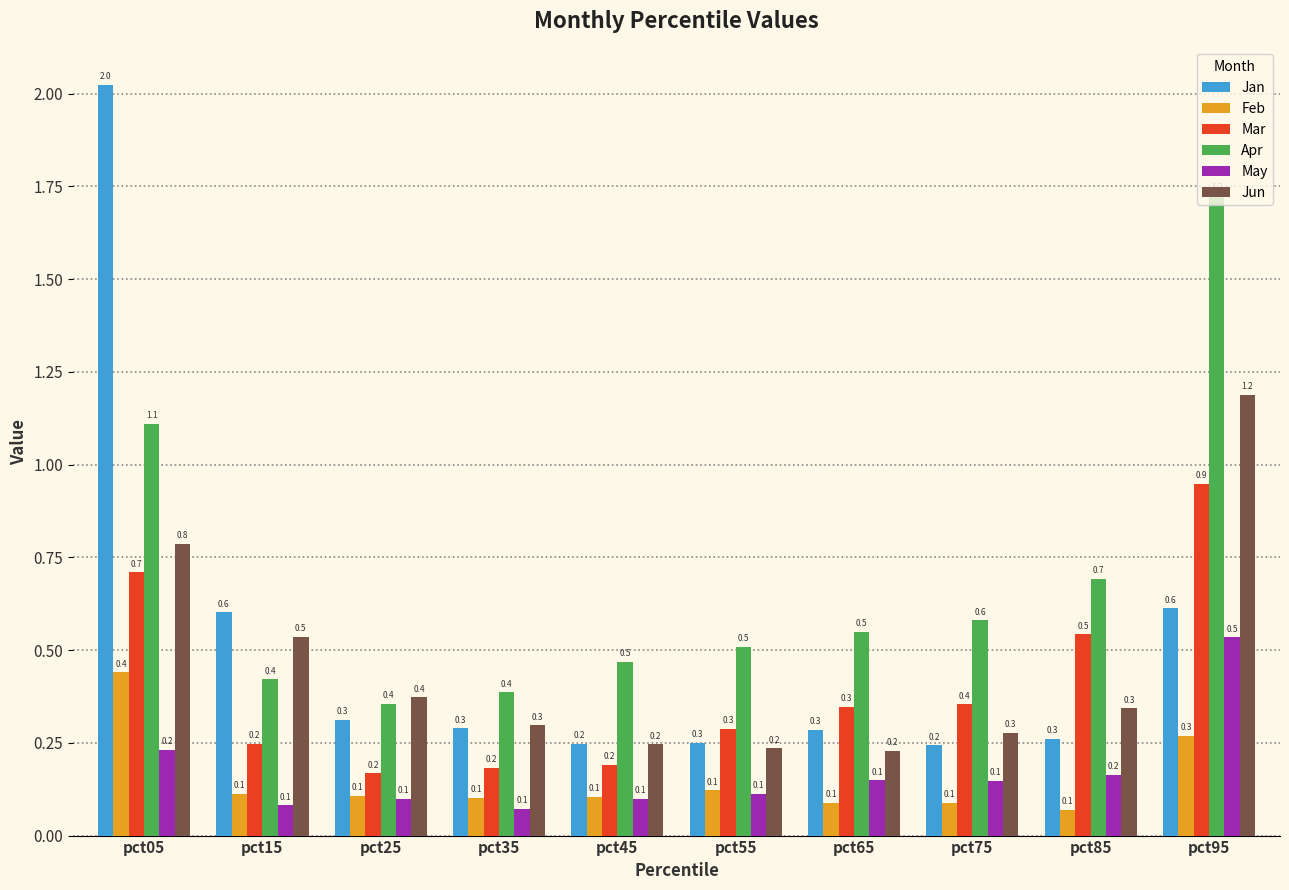

Rank the series by their maximum value, from highest to lowest.

Jan, Apr, Jun, Mar, May, Feb